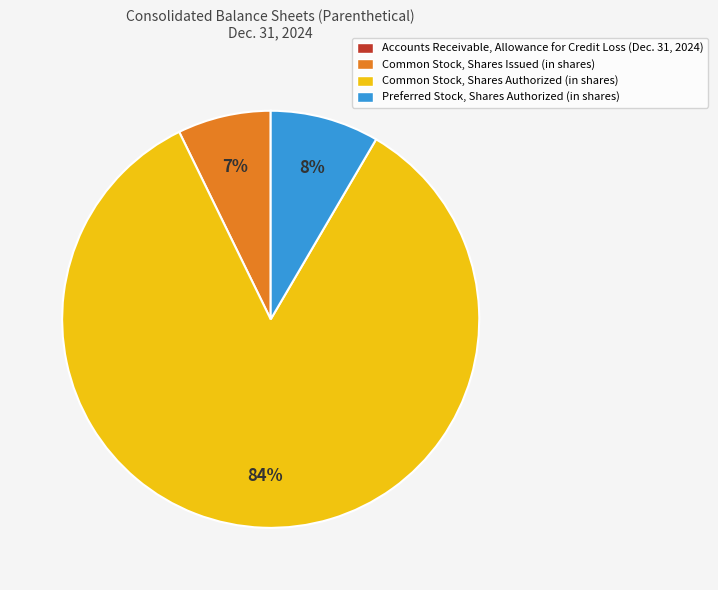

To the nearest percent, what percentage of the pie is Common Stock, Shares Issued (in shares)?

7%